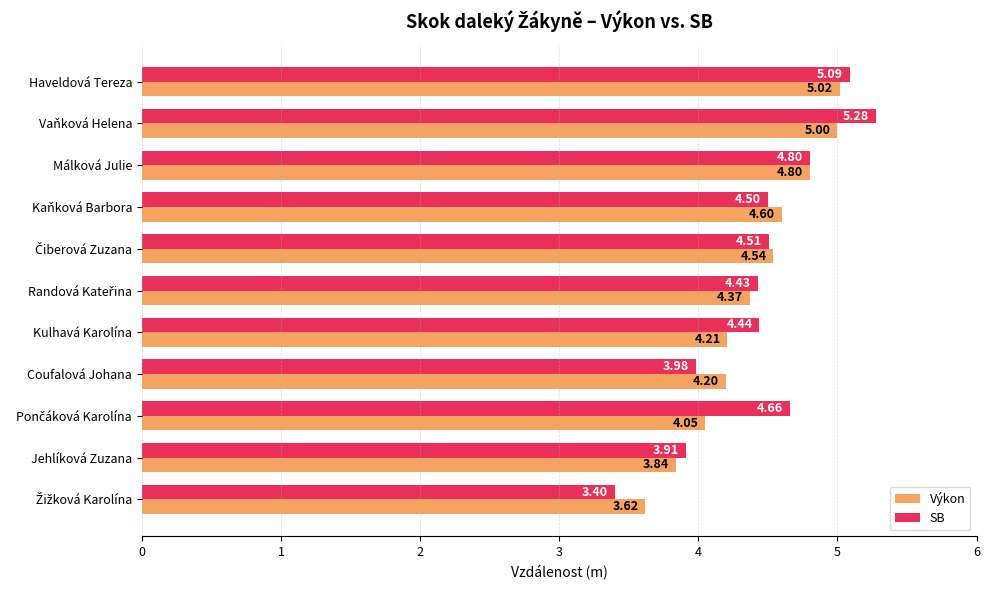

At which label is SB closest to 4?

Coufalová Johana